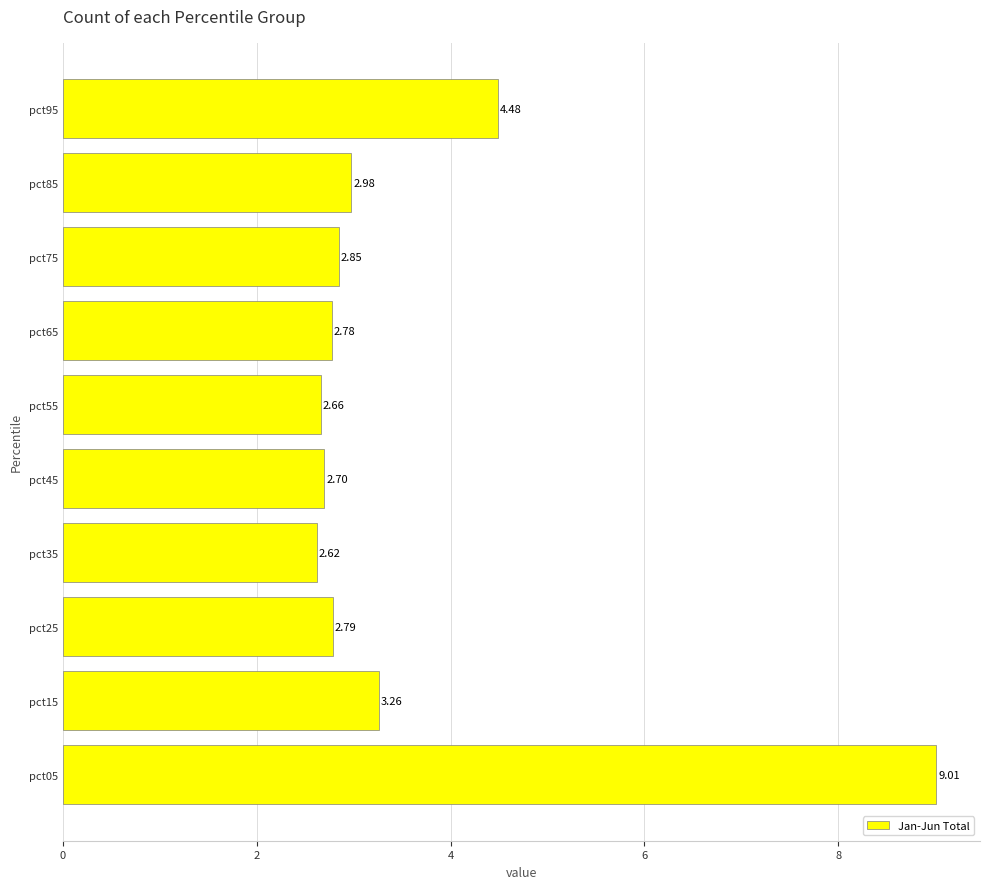

Rank the categories by value from lowest to highest.

pct35, pct55, pct45, pct65, pct25, pct75, pct85, pct15, pct95, pct05